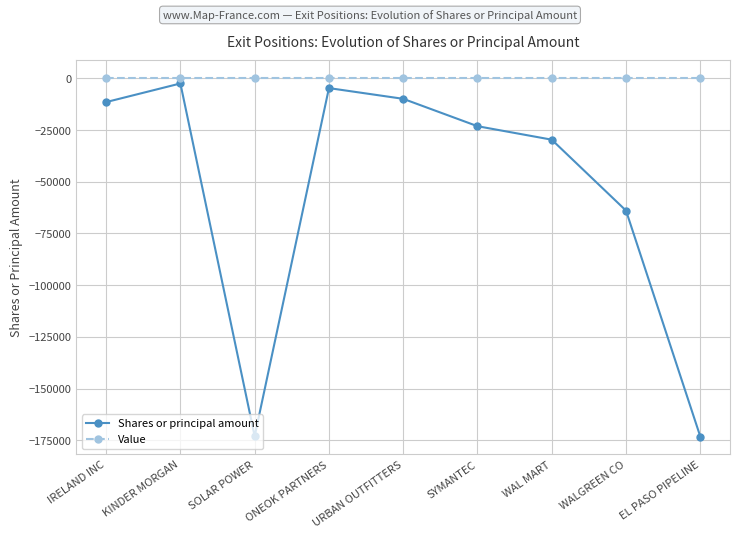

Is it true that Shares or principal amount equals -29670 at WAL MART?

True